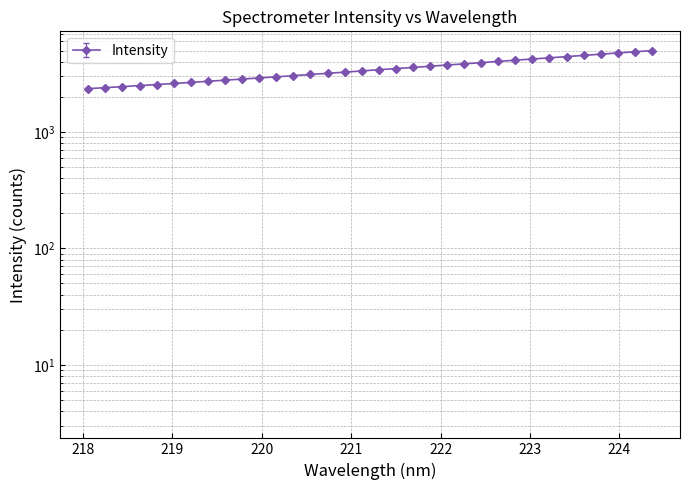

The value at 221.4993 is 3506.9. True or false?

True